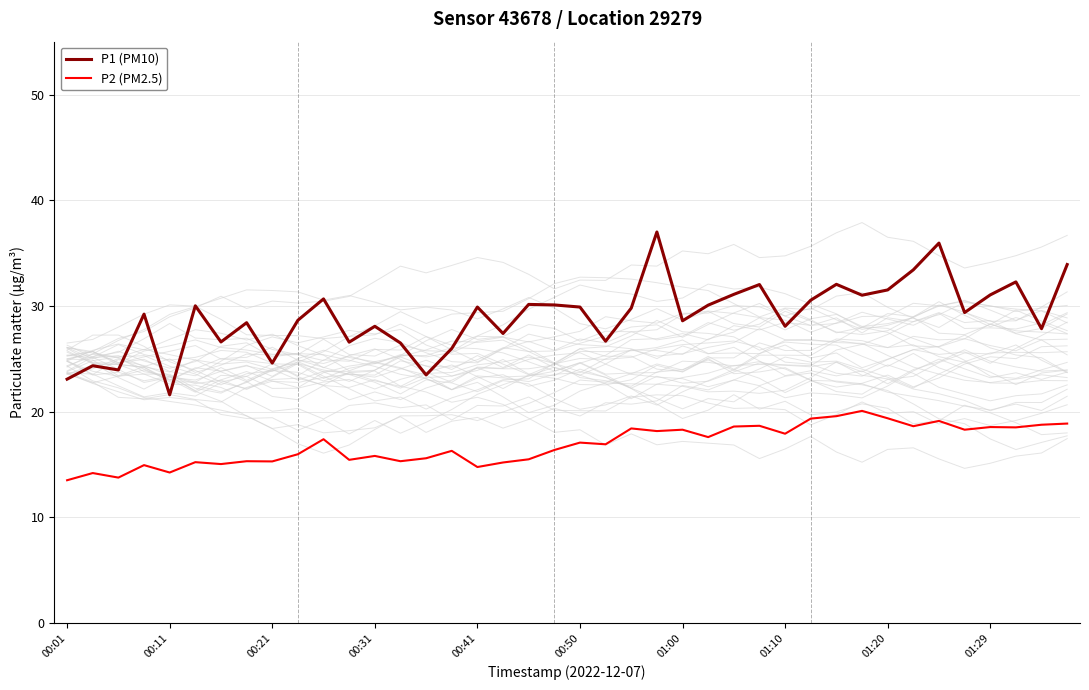

The P1 (PM10) series shows 11.9 at 00:41. True or false?

False